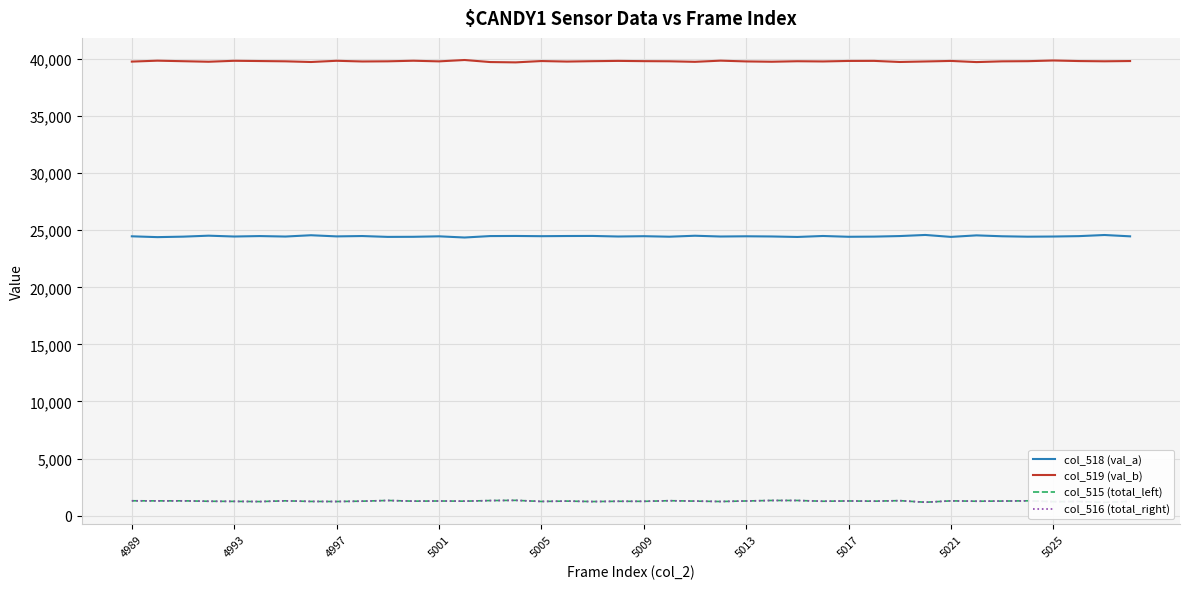

What is the sum of all col_516 (total_right) values?

50978